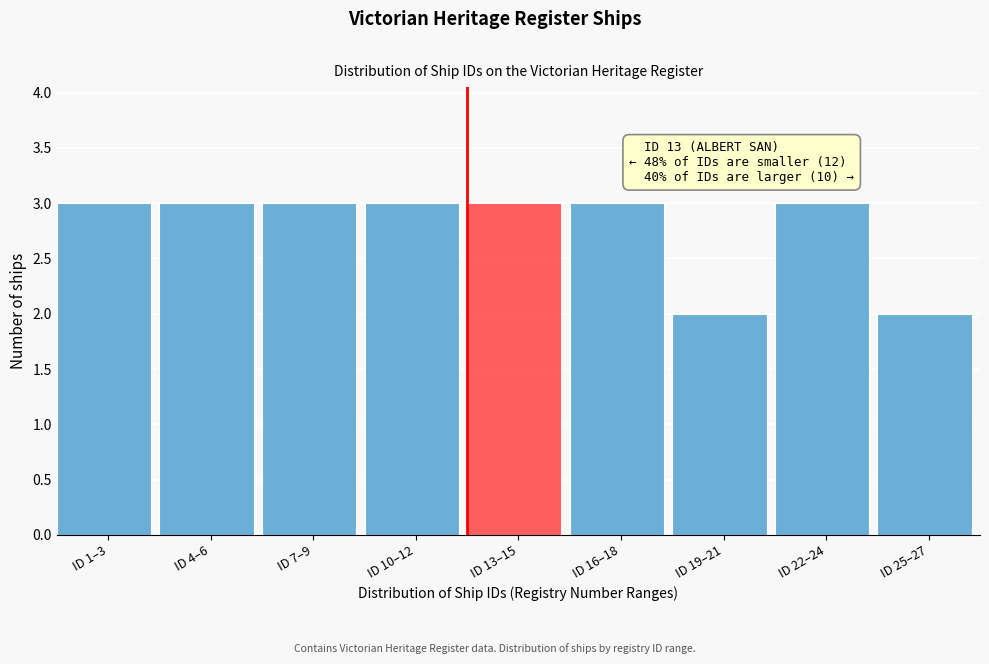

Reading left to right, transcribe all the data shown in this chart.

ID 1–3=3	ID 4–6=3	ID 7–9=3	ID 10–12=3	ID 13–15=3	ID 16–18=3	ID 19–21=2	ID 22–24=3	ID 25–27=2